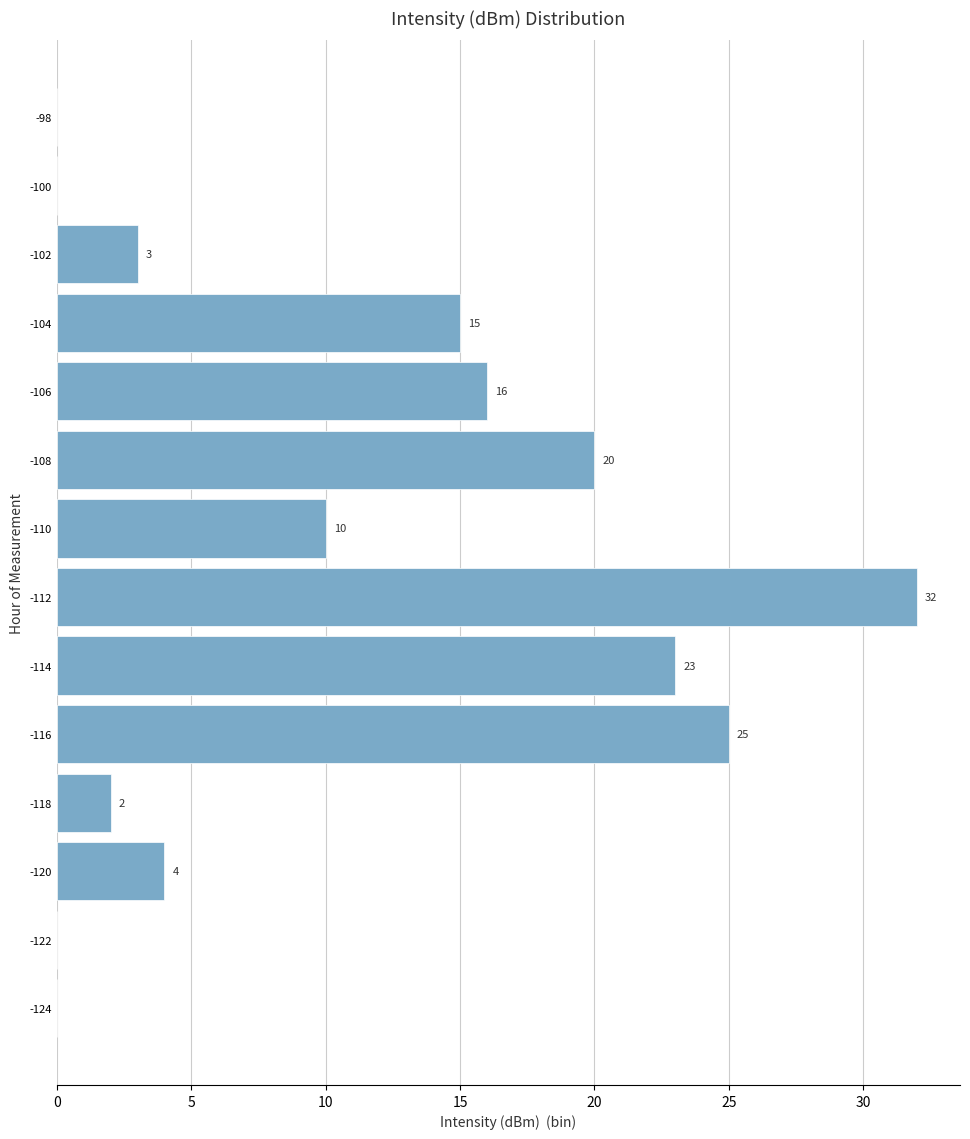

Over which range of the y-axis is the bar longest?

-113 to -111